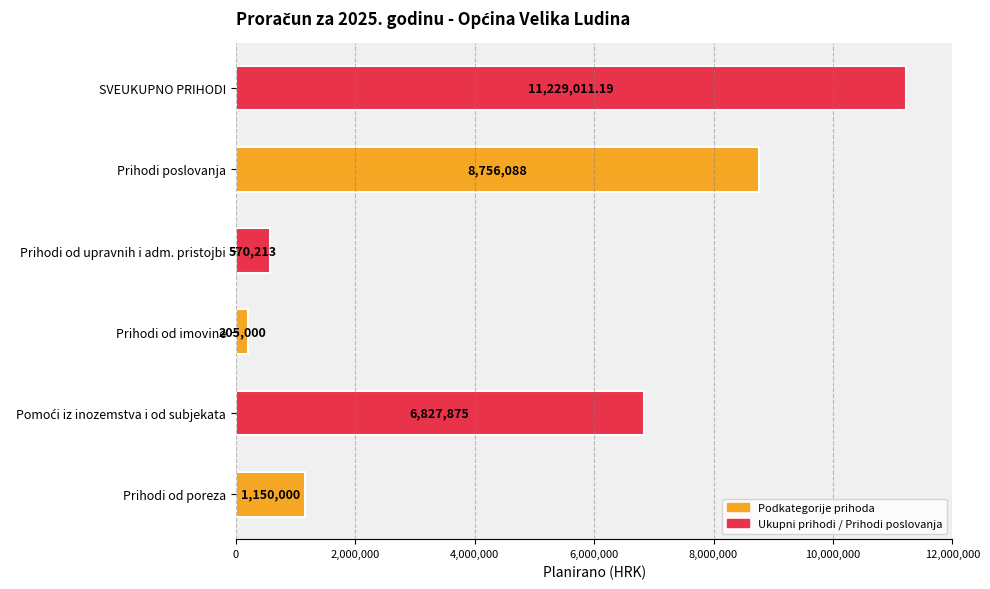

Which category has the lowest value across all series?

Prihodi od imovine